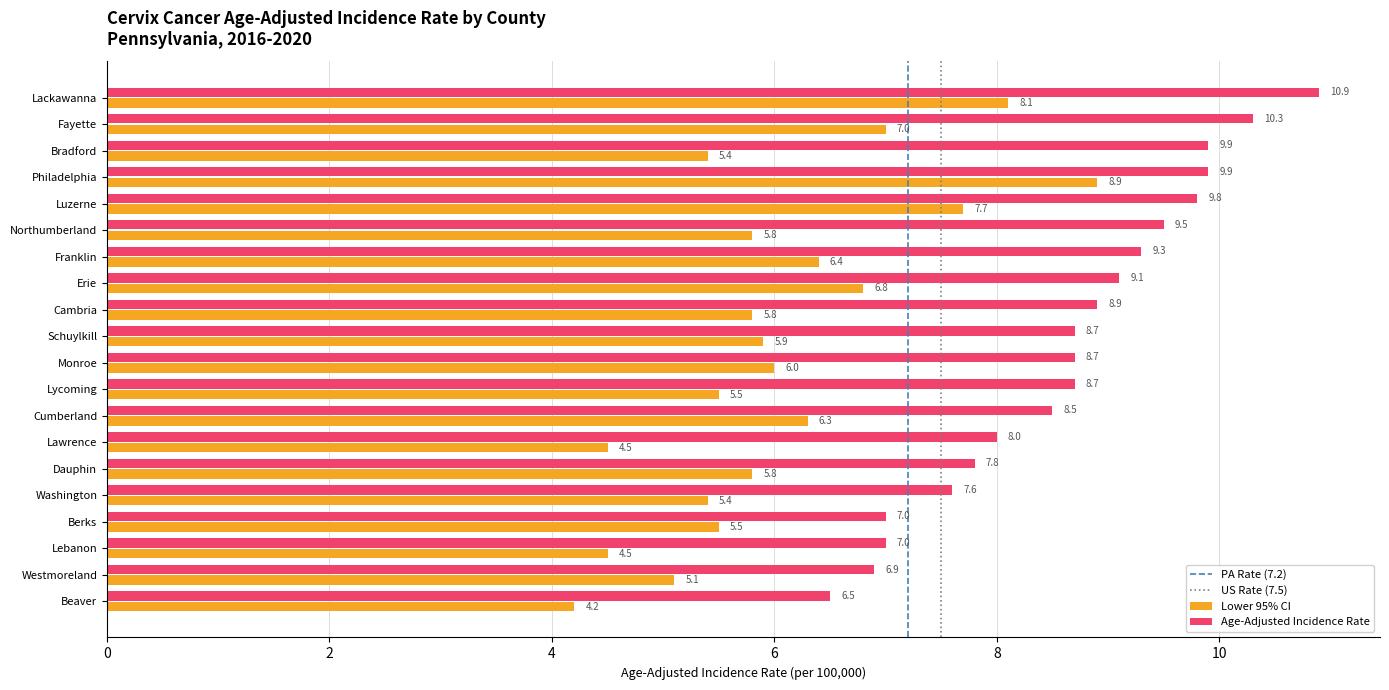

At which category does the chart reach its minimum across all series?

Beaver